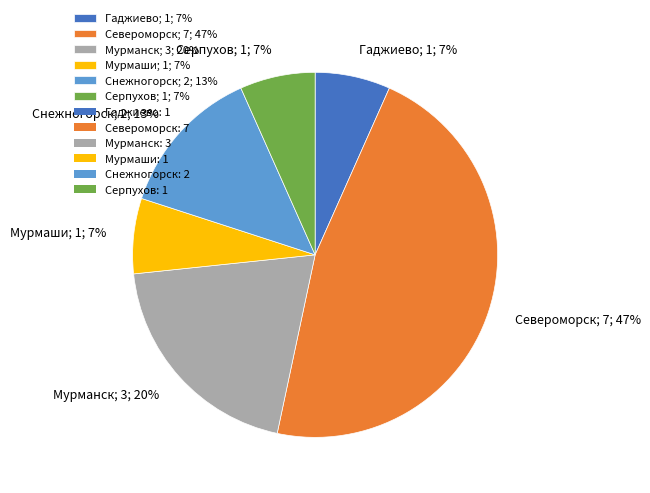

To the nearest percent, what percentage of the pie is Серпухов?

7%